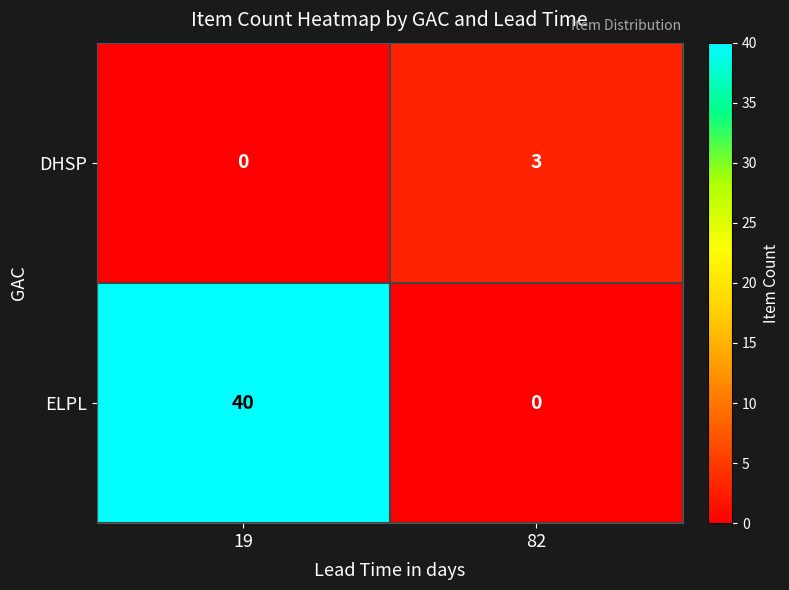

Rank the series at 82 from lowest to highest value.

ELPL, DHSP